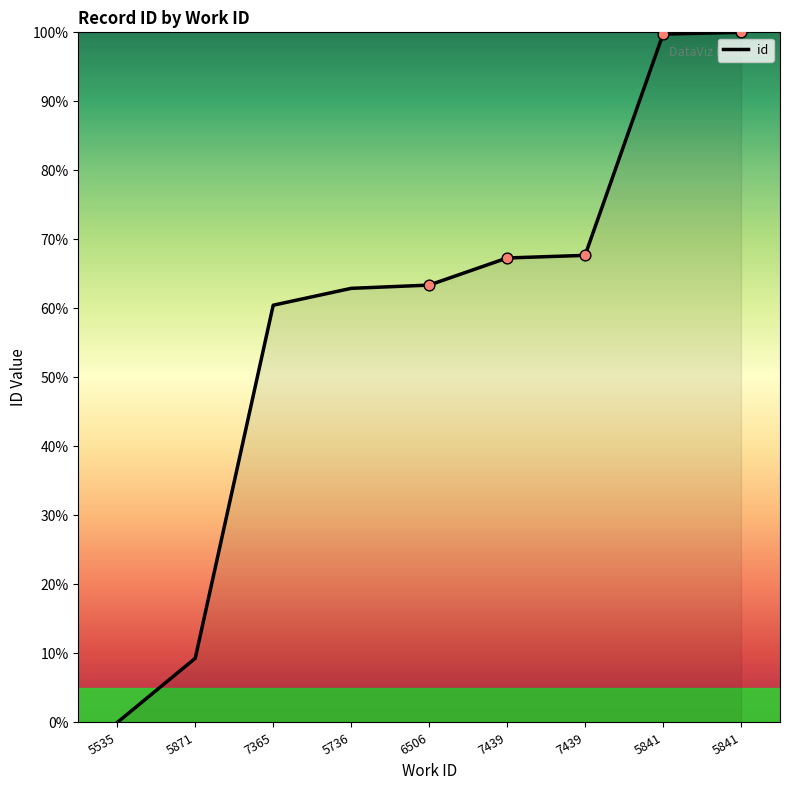

What is the change in value from 7439 to 5841?

+32.3